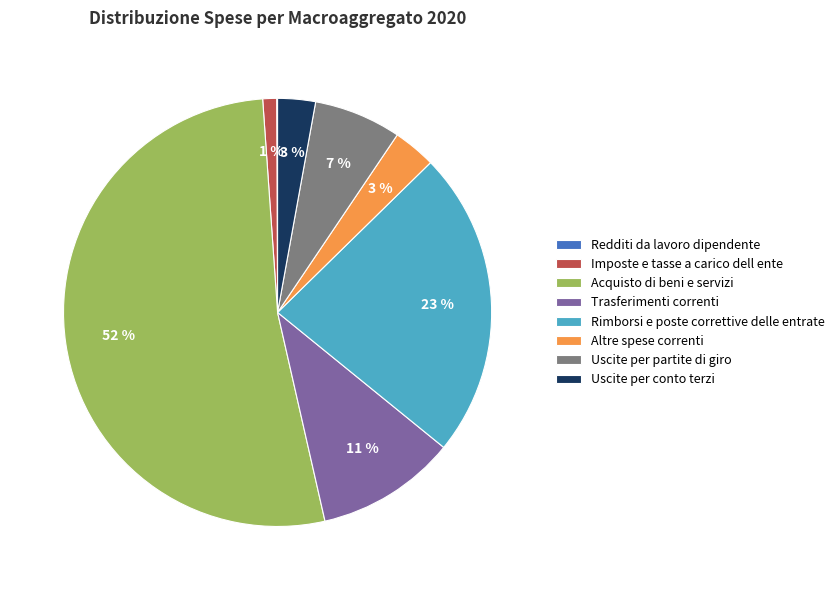

Does any single category account for the majority?

Yes